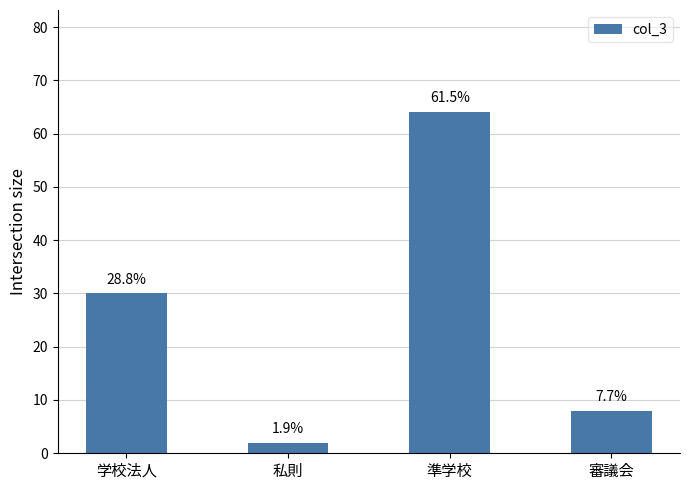

Rank the categories by value from lowest to highest.

私則, 審議会, 学校法人, 準学校